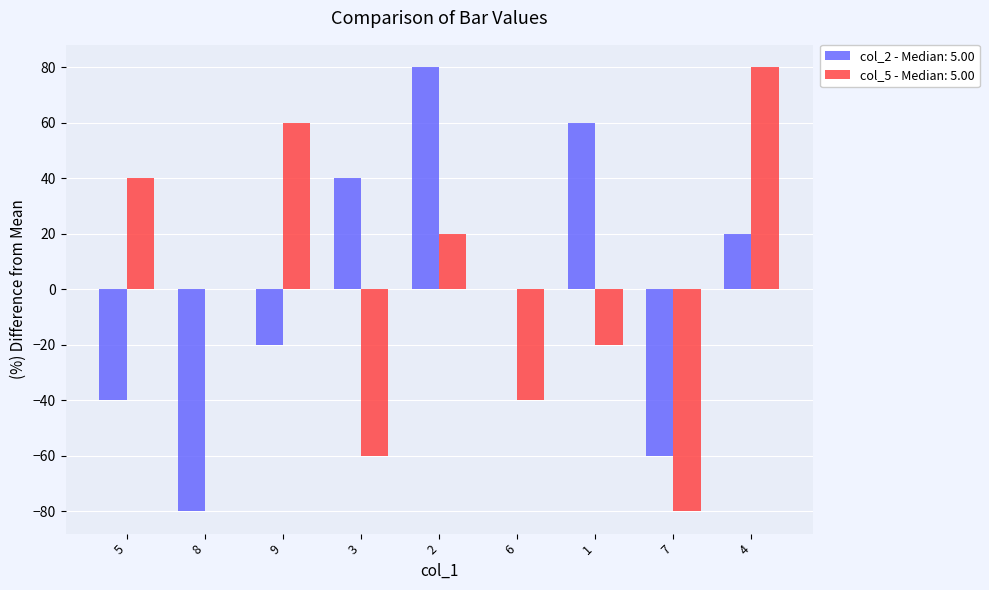

What is the highest value of the col_5 - Median: 5.00 series?

80